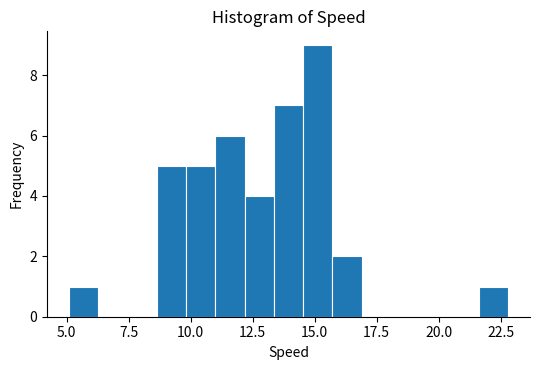

Around what value on the x-axis is the tallest bar? Give the approximate position of its centre, as read against the axis.

15.0